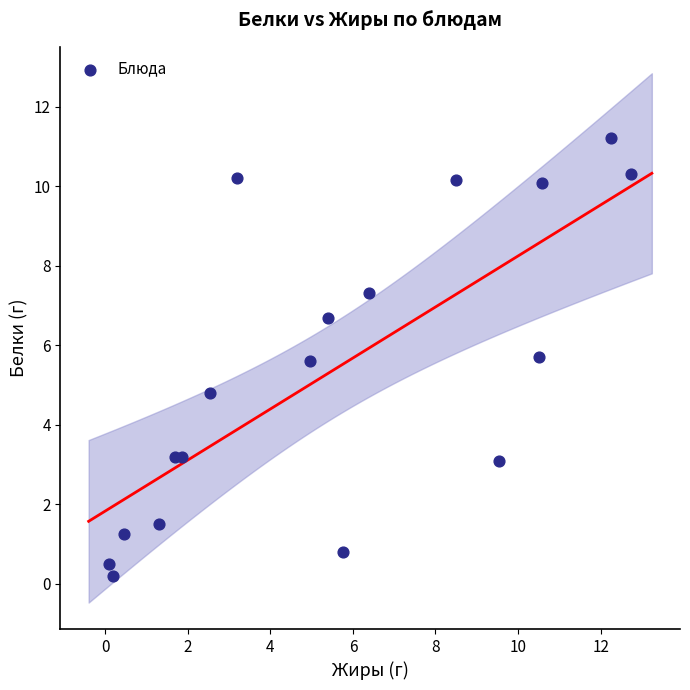

What Y value in the scatter plot is closest to 5?

4.8